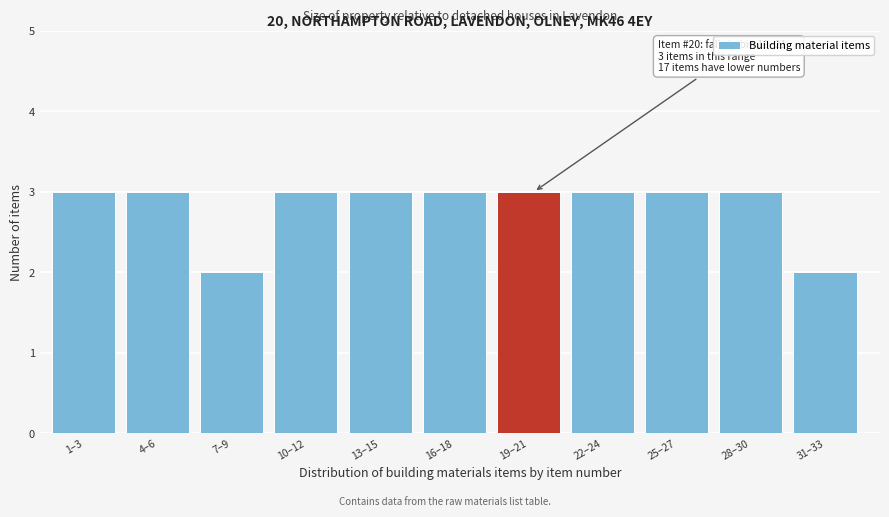

Reading left to right, what are all the values shown in this chart?

3	3	2	3	3	3	3	3	3	3	2